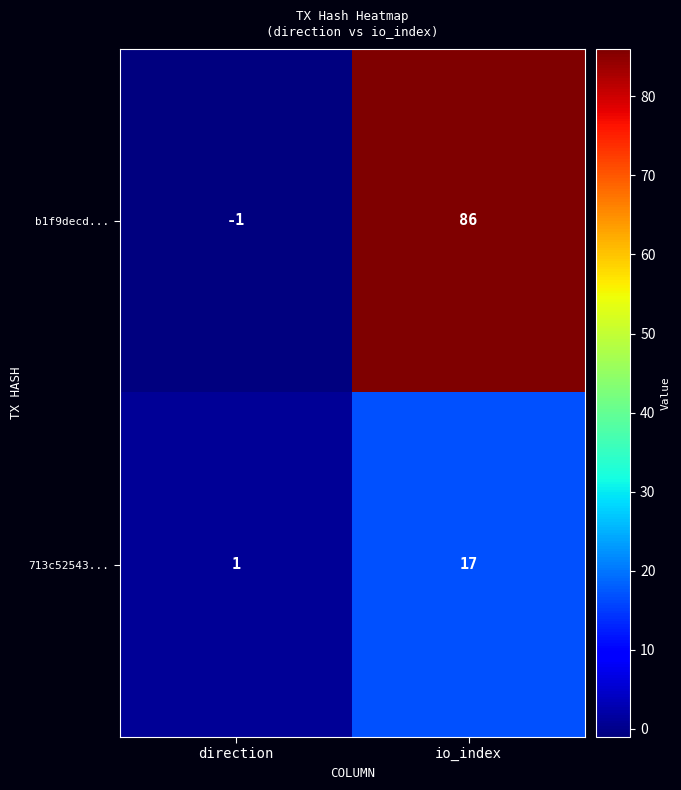

What is the spread (max minus min) of values at io_index?

69